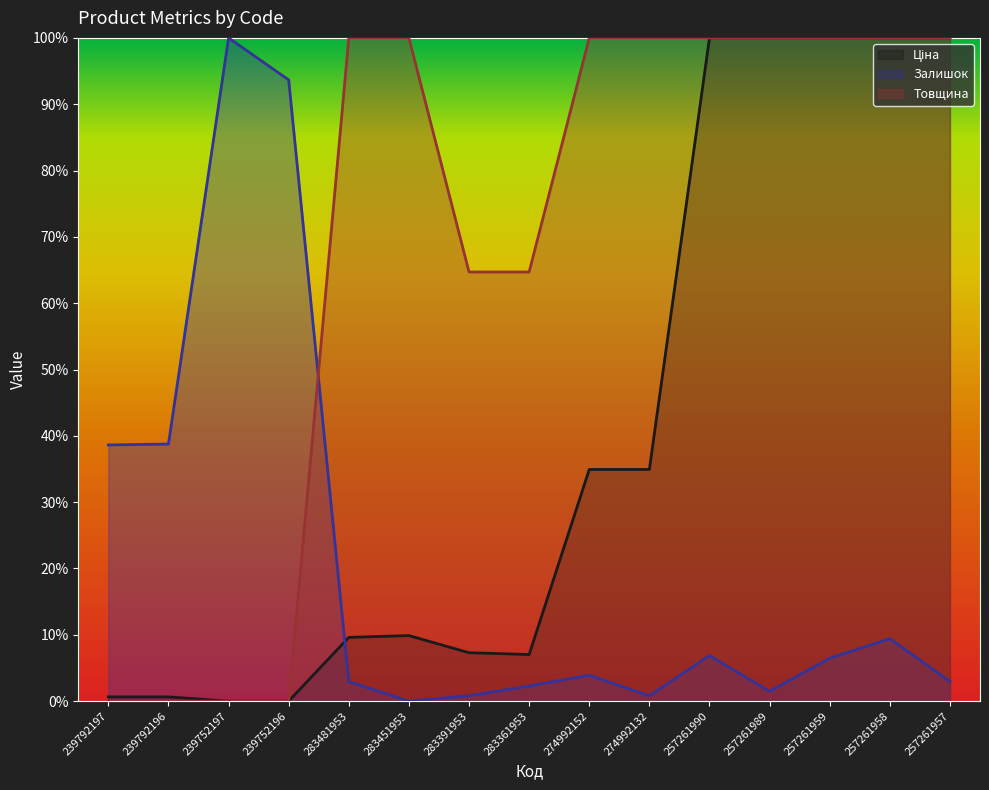

Which category has the lowest value in the Товщина series?

239792197